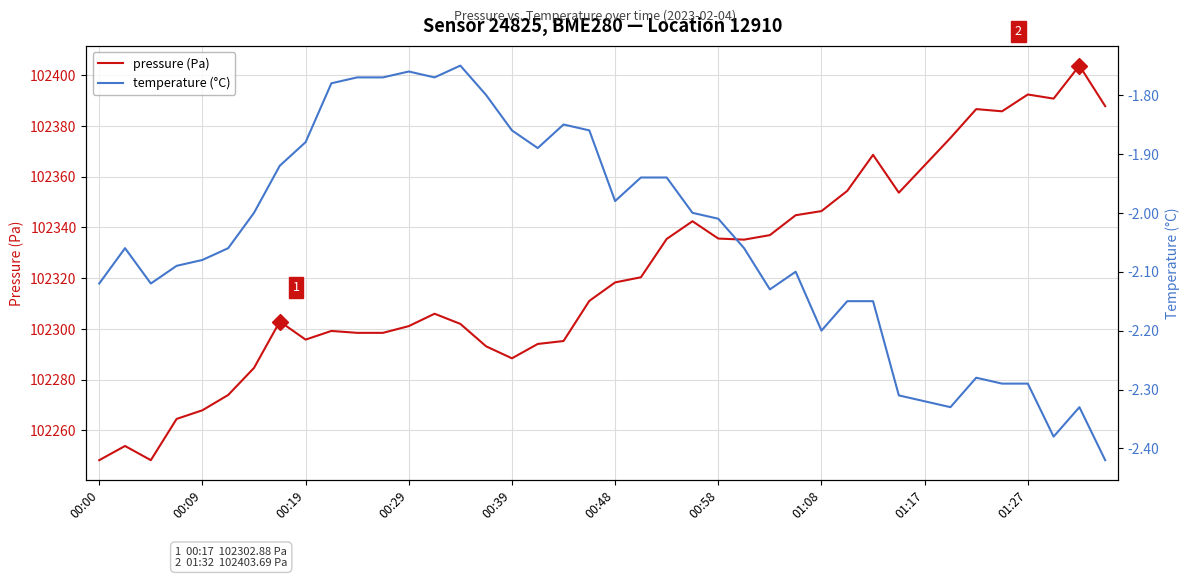

Does the chart display data point markers on the line(s)?

No